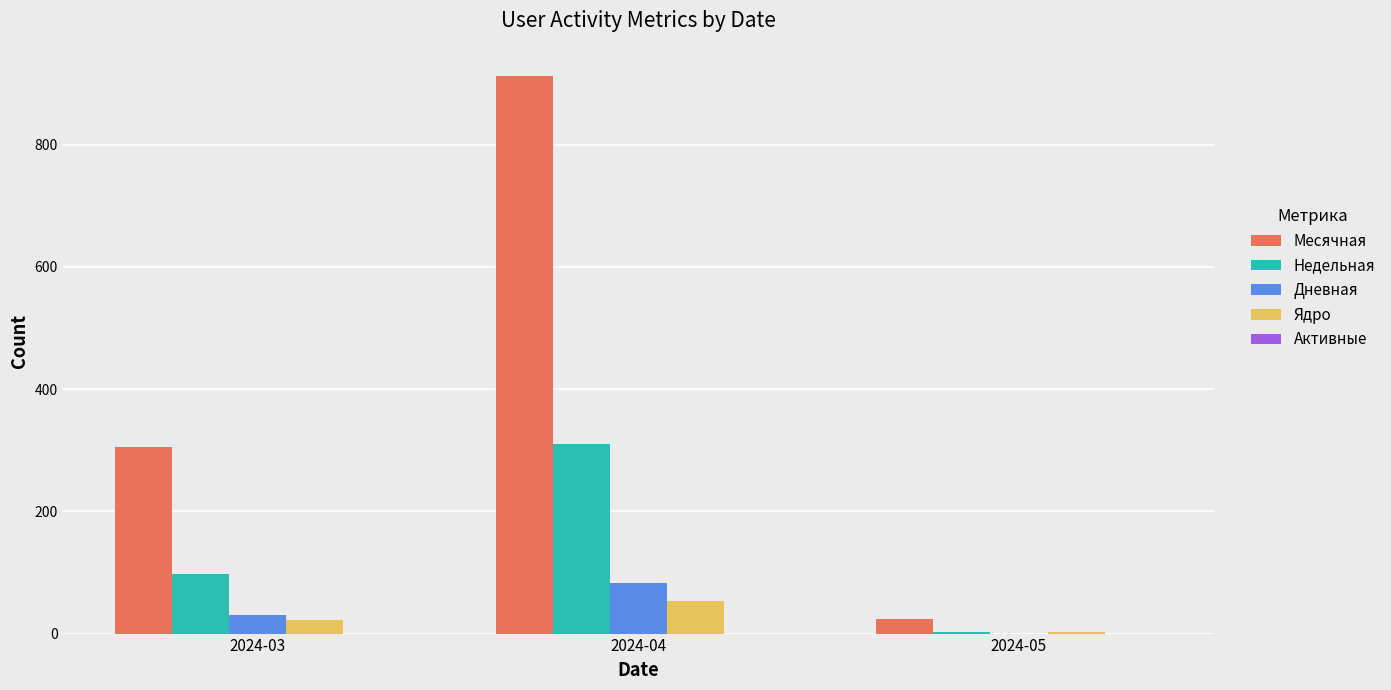

The value of Дневная at 2024-05 is 47. True or false?

False